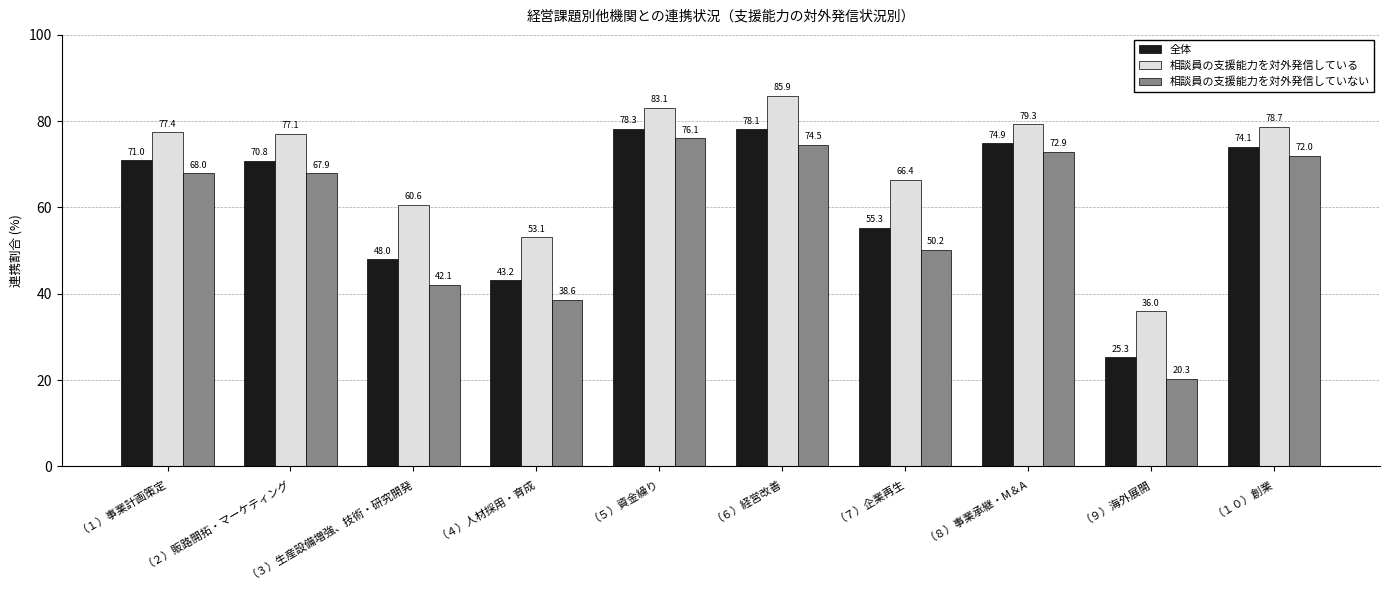

At which category is the sum across all series the highest?

（６）経営改善